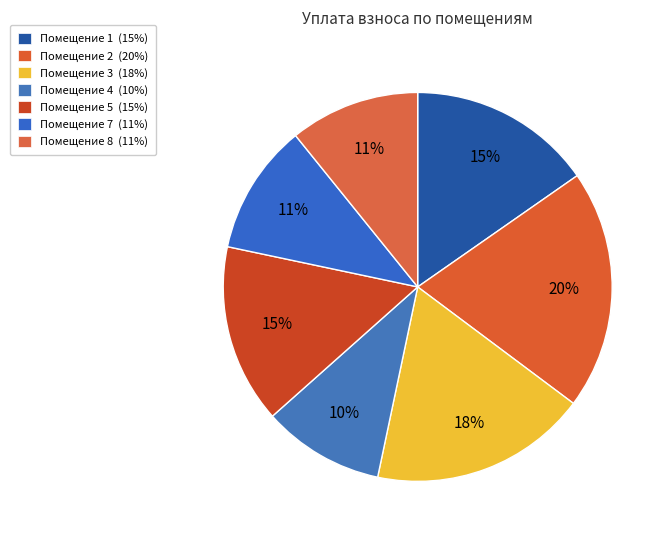

Is there any slice that represents more than half of the pie?

No